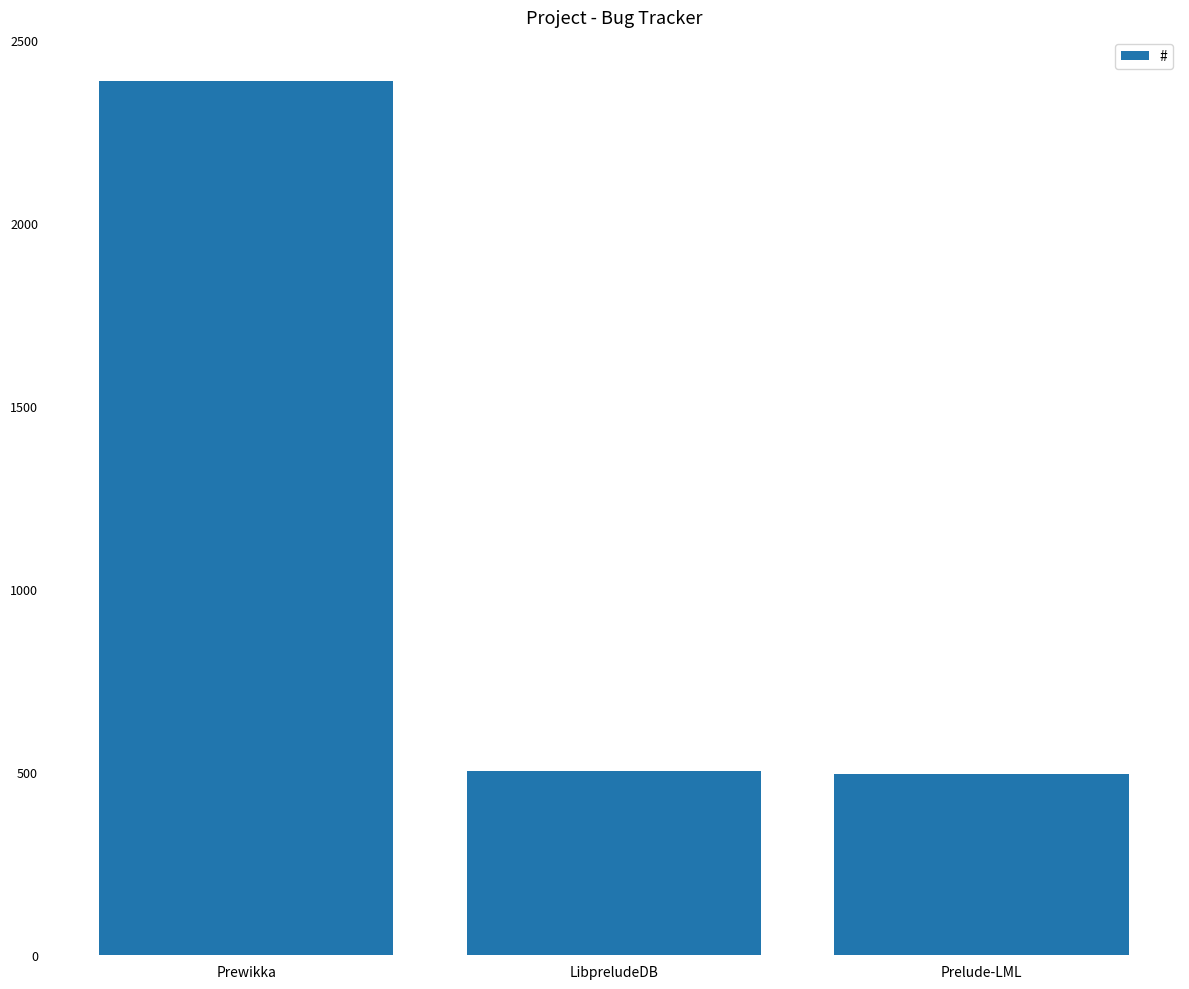

What is the difference between the maximum and second lowest values?

1886